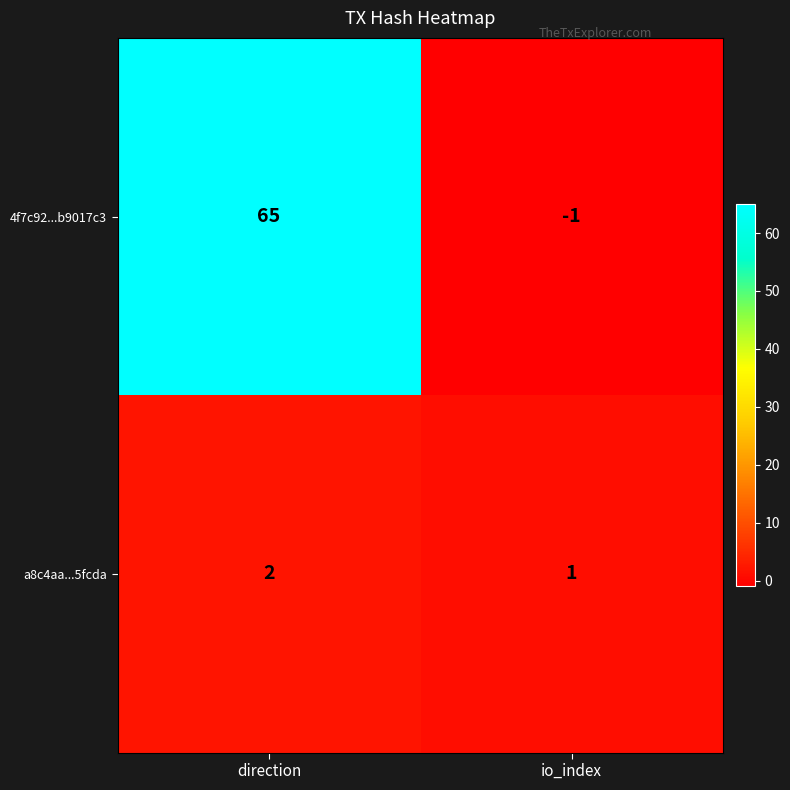

How many categories are shown in the chart?

2